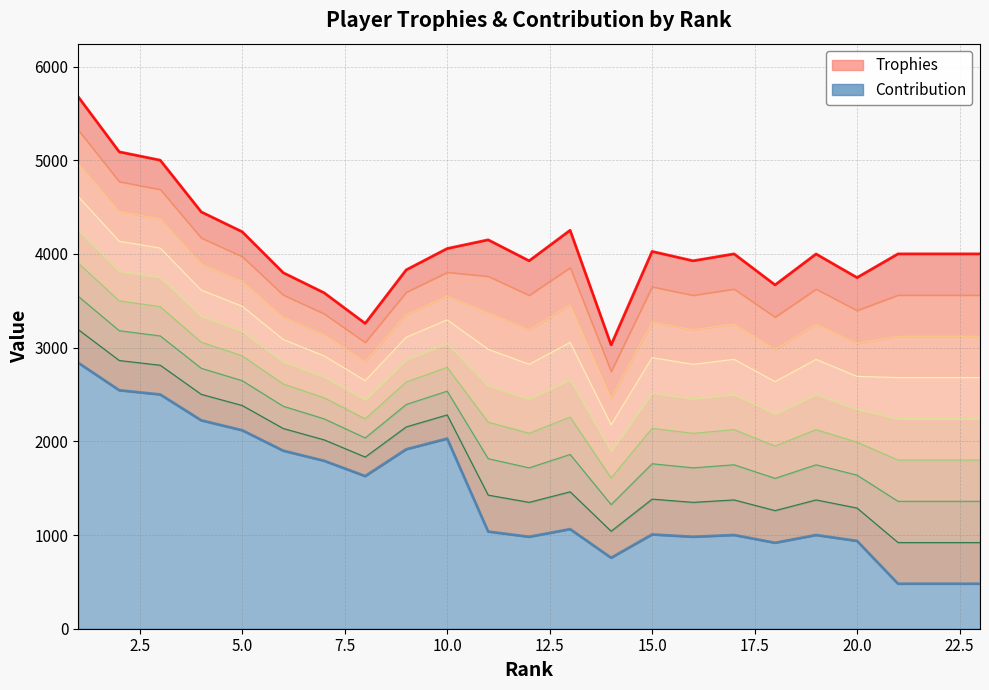

True or false: Contribution and Trophies intersect in this chart.

False